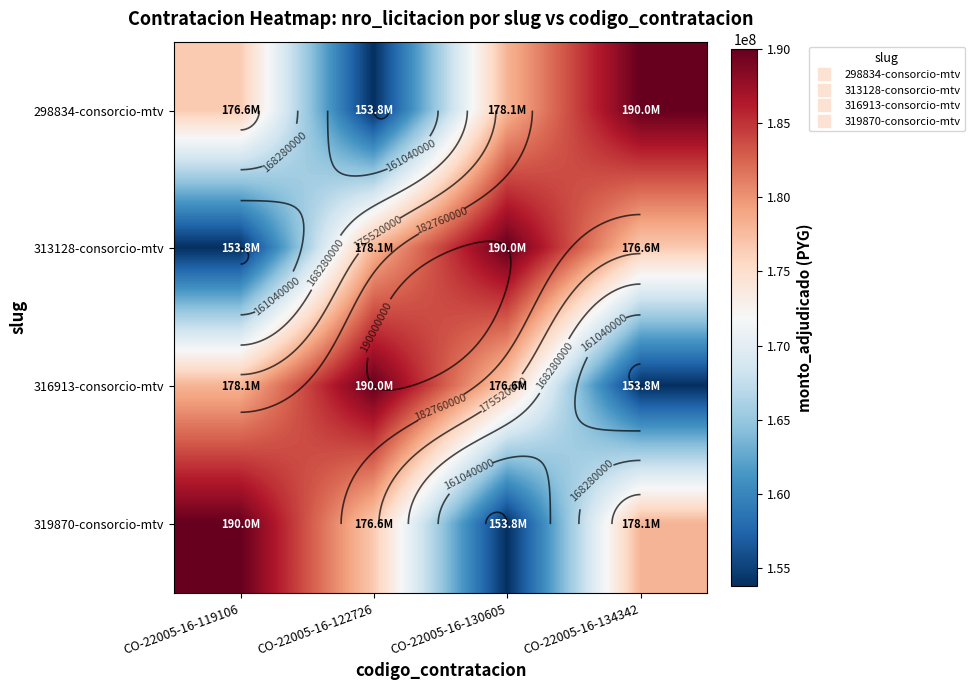

At which label does 316913-consorcio-mtv reach its peak?

CO-22005-16-122726